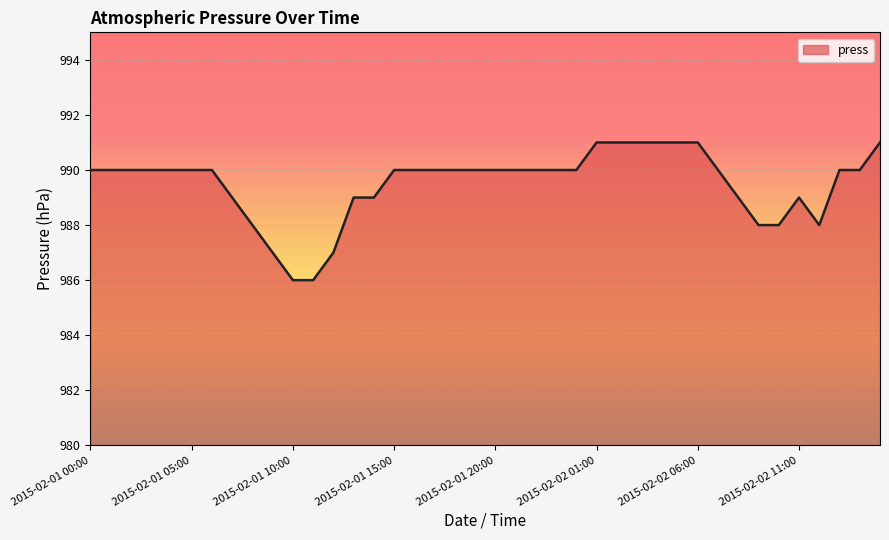

What is the difference between the second highest and second lowest values?

5